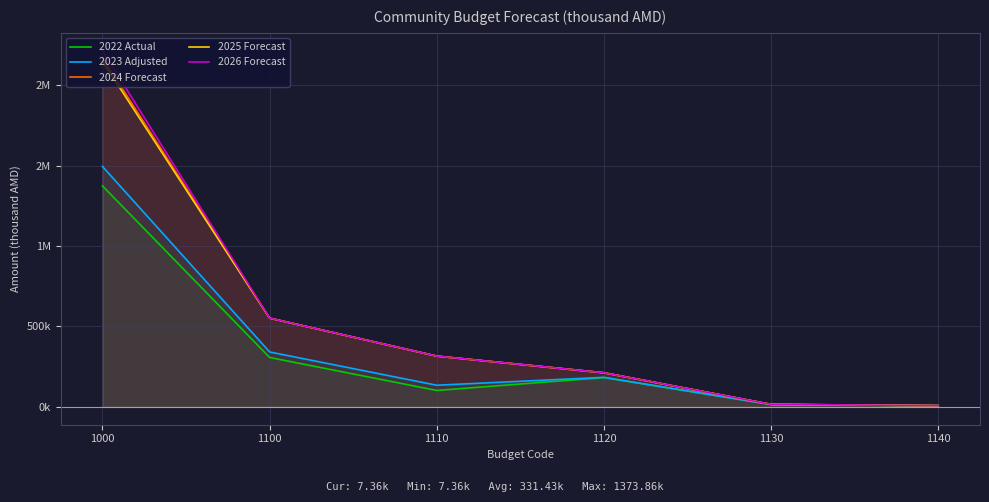

Reading right to left, list all the values displayed in this chart.

2022 Actual: 7357.0	15327.5	182354.5	102327.5	307366.5	1373858.6
2023 Adjusted: 8000.0	14820.0	183940.9	134762.0	341522.9	1494511.1
2024 Forecast: 8000.0	15810.0	212314.9	315880.0	552004.9	2170460.6
2025 Forecast: 8000.0	15810.0	212314.9	315880.0	552004.9	2148608.3
2026 Forecast: 8000.0	15810.0	212314.9	315880.0	552004.9	2214608.3